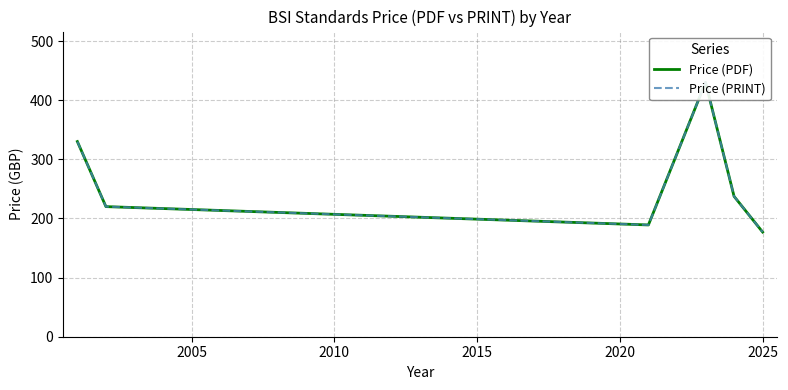

At which label does Price (PRINT) reach its minimum?

2025